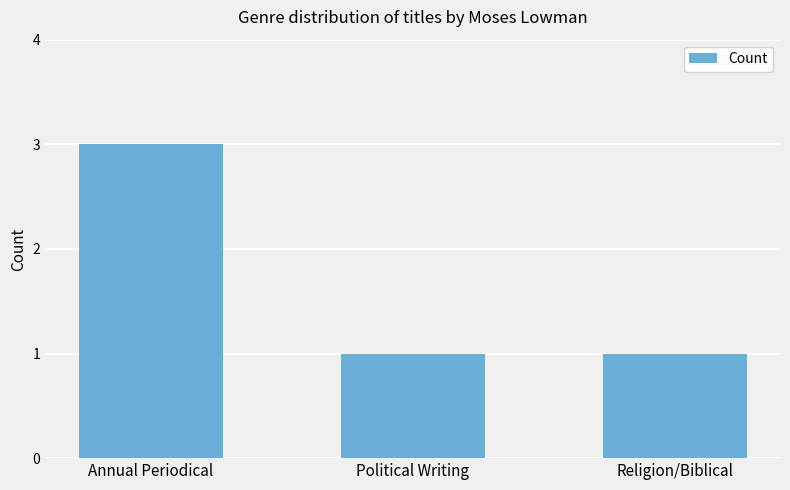

The chart shows a value of 1 at Annual Periodical. True or false?

False